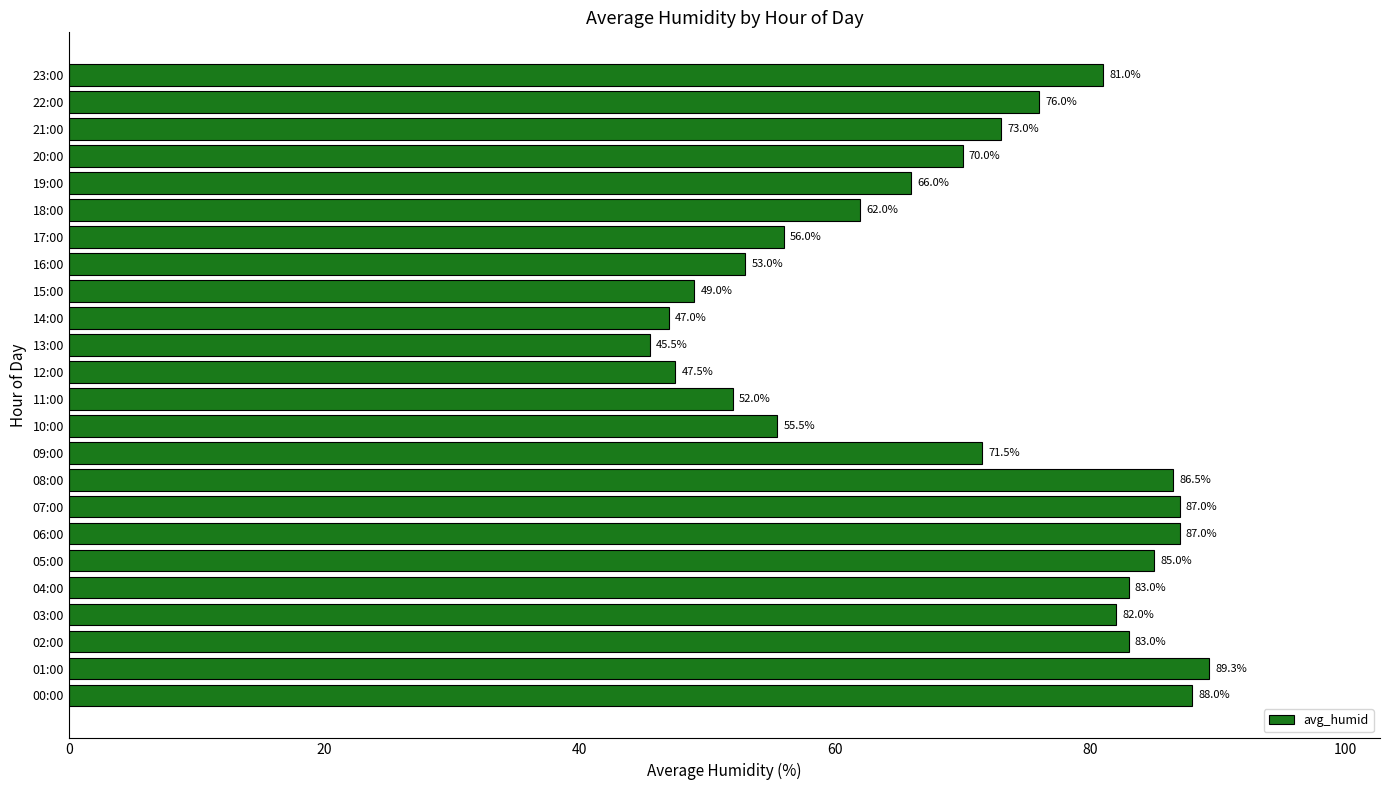

How many data points are less than 73?

12